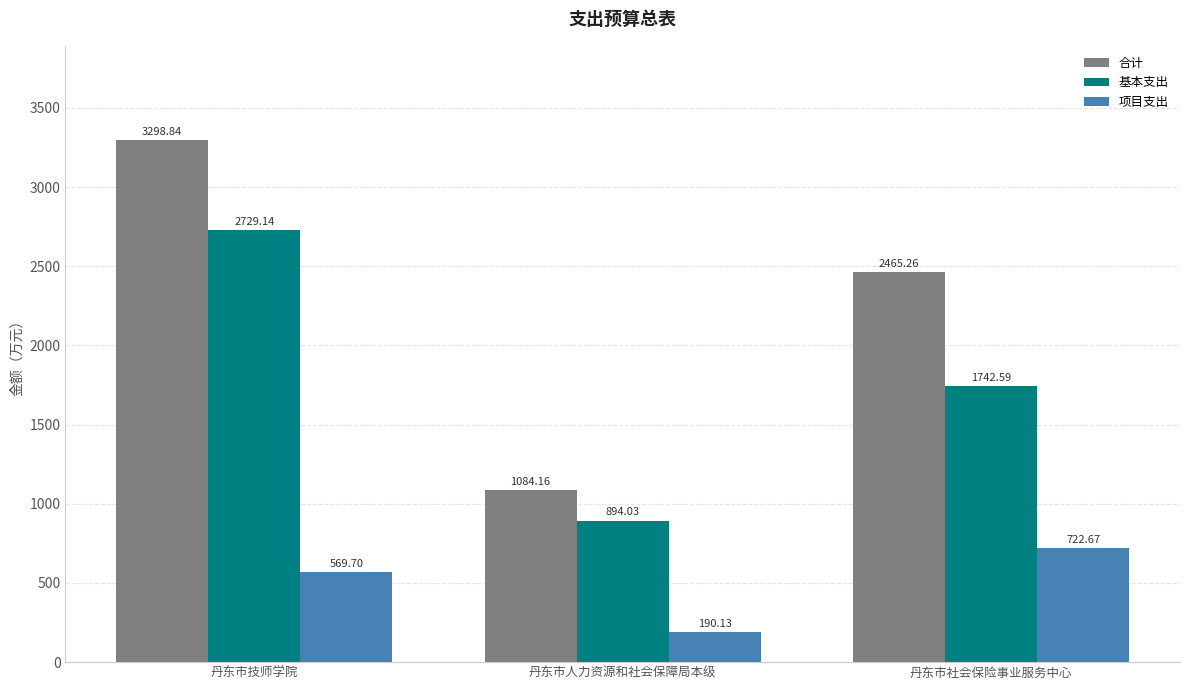

Rank the series at 丹东市技师学院 from highest to lowest value.

合计, 基本支出, 项目支出